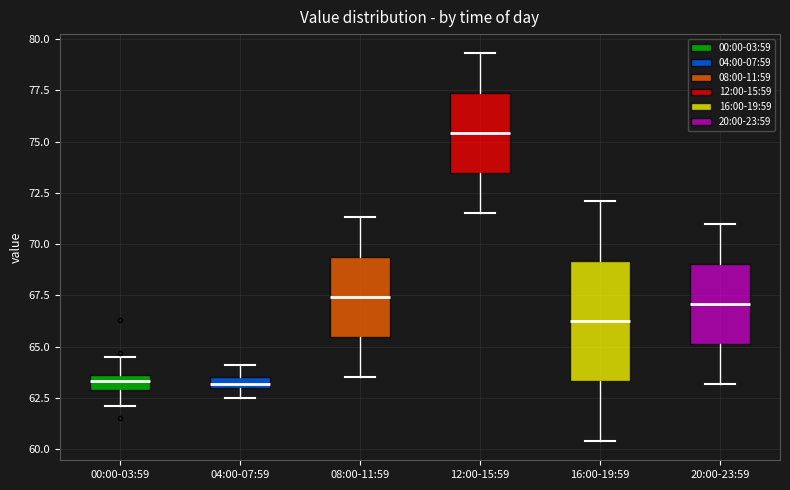

Which box is the tallest, from its lower edge to its upper edge?

16:00-19:59